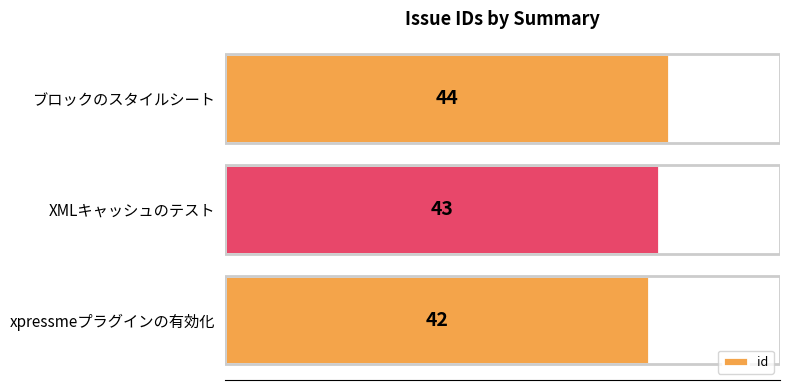

Are the bars grouped side by side (vs. stacked)?

No